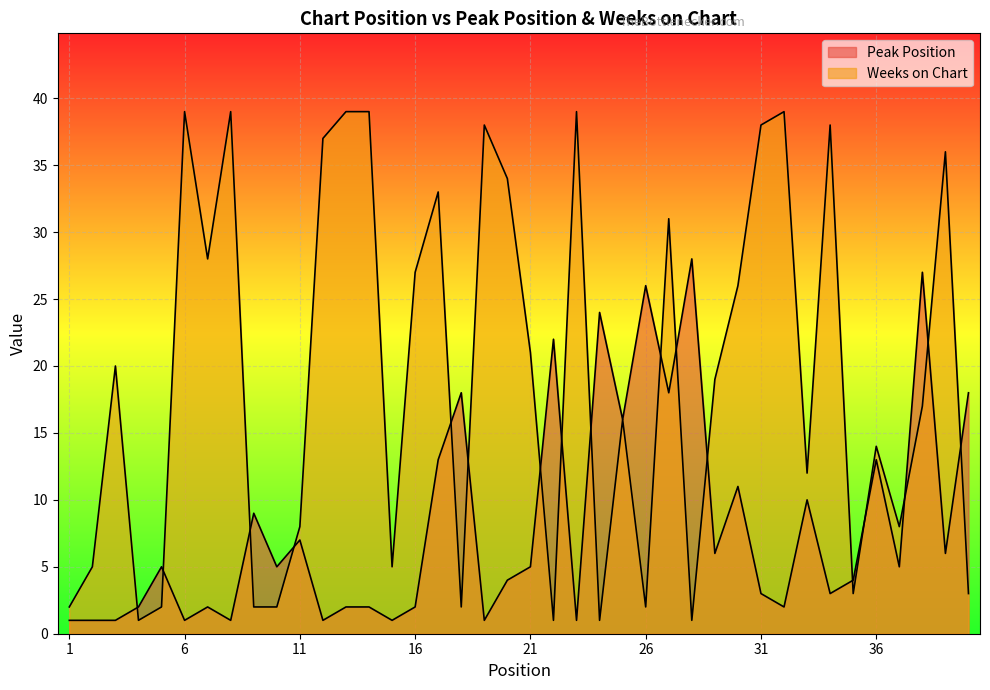

True or false: Peak Position has a value of 24 at 24.

True